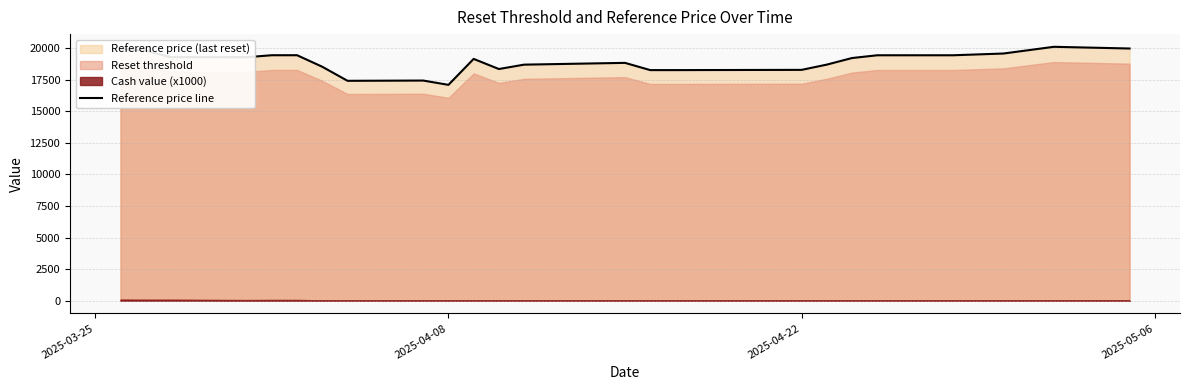

What is the lowest value of the Reference price line series?

17090.4